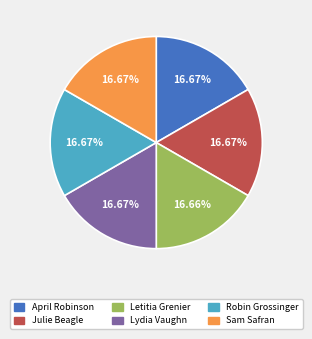

The Sam Safran slice represents 25% of the pie. True or false?

False